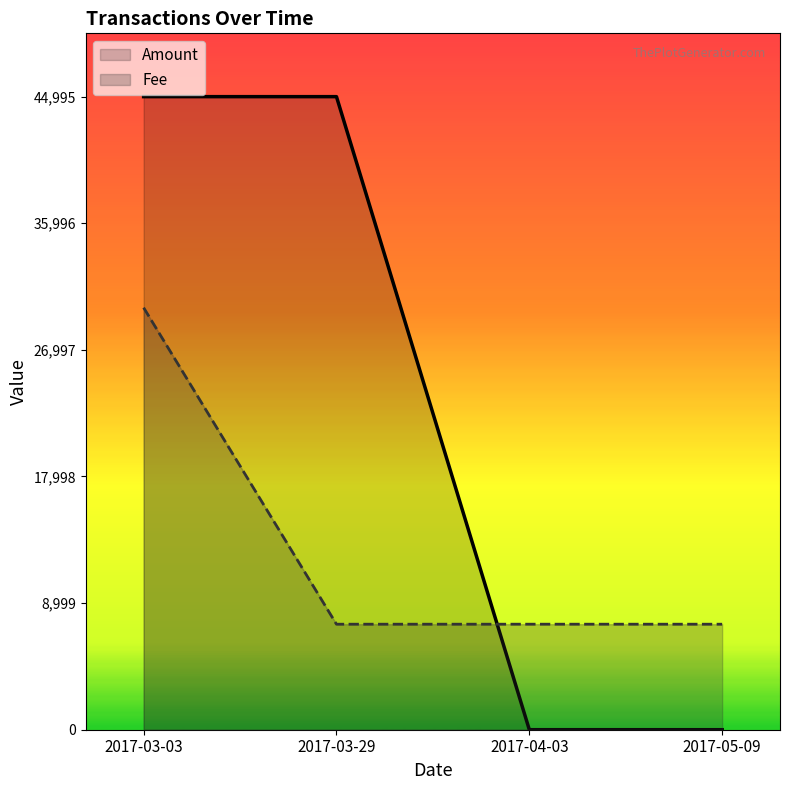

What is the difference between the maximum and minimum values?

44994